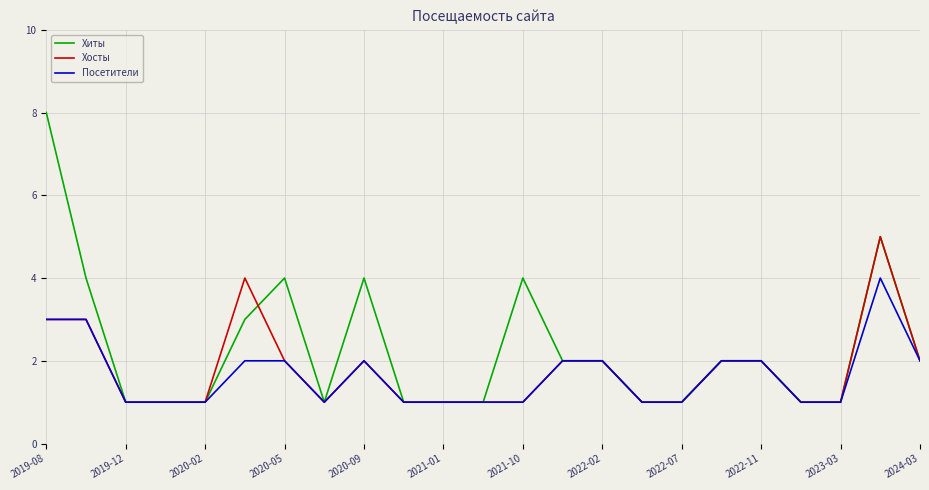

Reading left to right, transcribe all the data shown in this chart.

Хиты: 8	4	1	1	1	3	4	1	4	1	1	1	4	2	2	1	1	2	2	1	1	5	2
Хосты: 3	3	1	1	1	4	2	1	2	1	1	1	1	2	2	1	1	2	2	1	1	5	2
Посетители: 3	3	1	1	1	2	2	1	2	1	1	1	1	2	2	1	1	2	2	1	1	4	2